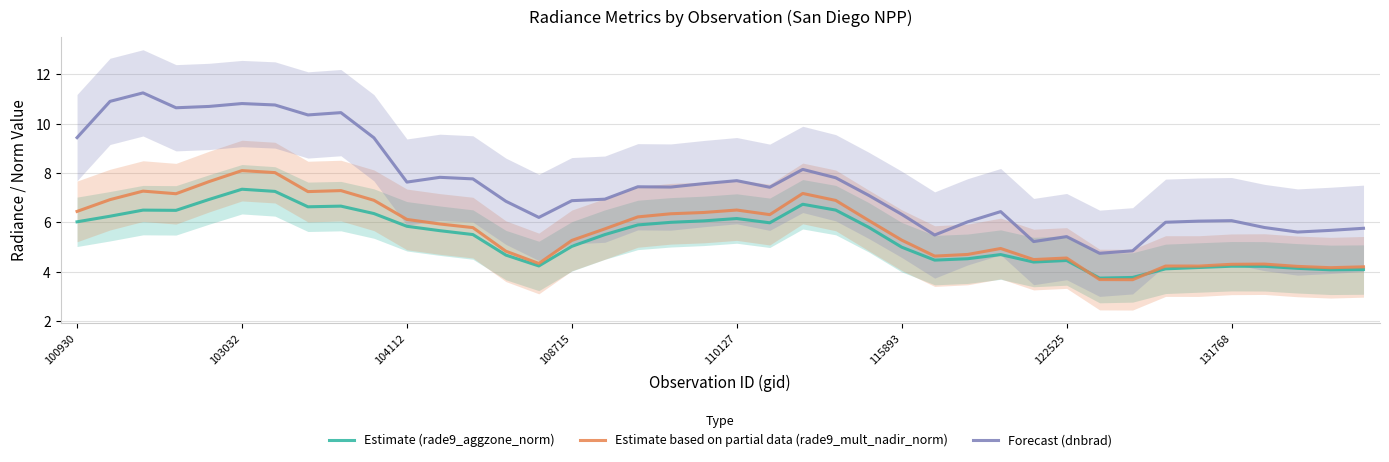

Which series has the widest spread of values?

Forecast (dnbrad)